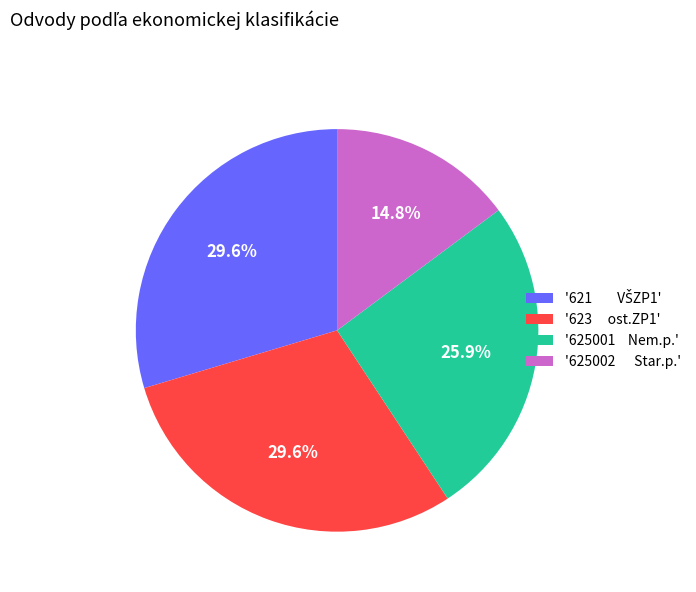

How much of the chart is everything except '625001 Nem.p.'?

74.1%